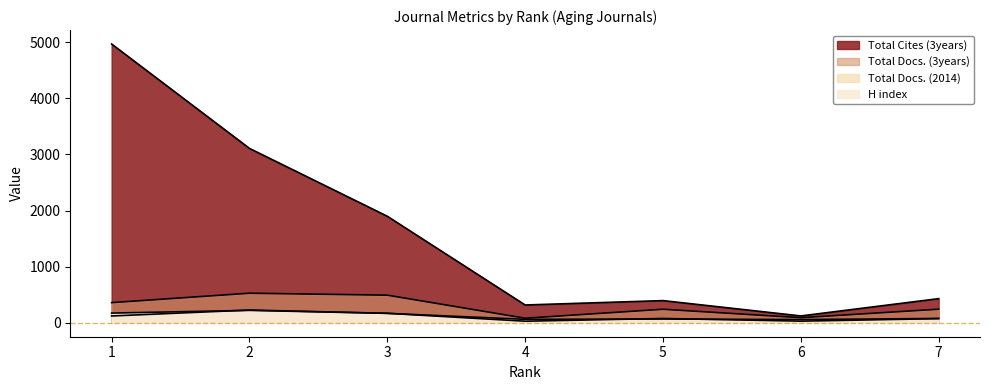

Reading left to right, what are all the values shown in this chart?

H index: 173	221	168	61	67	57	77
Total Docs. (2014): 121	227	169	28	77	29	74
Total Docs. (3years): 359	527	492	81	241	91	242
Total Cites (3years): 4967	3107	1898	317	395	122	430